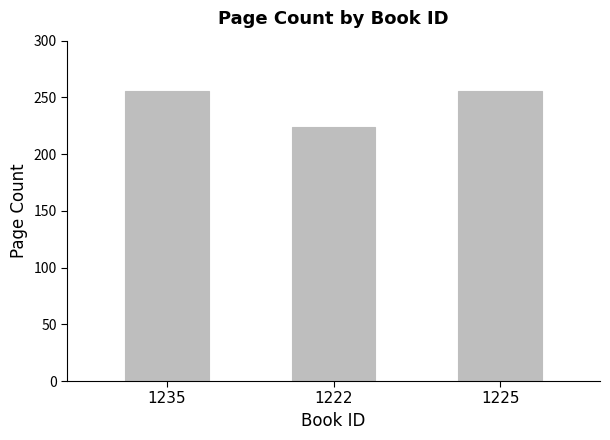

Reading right to left, transcribe all the data shown in this chart.

256	224	256